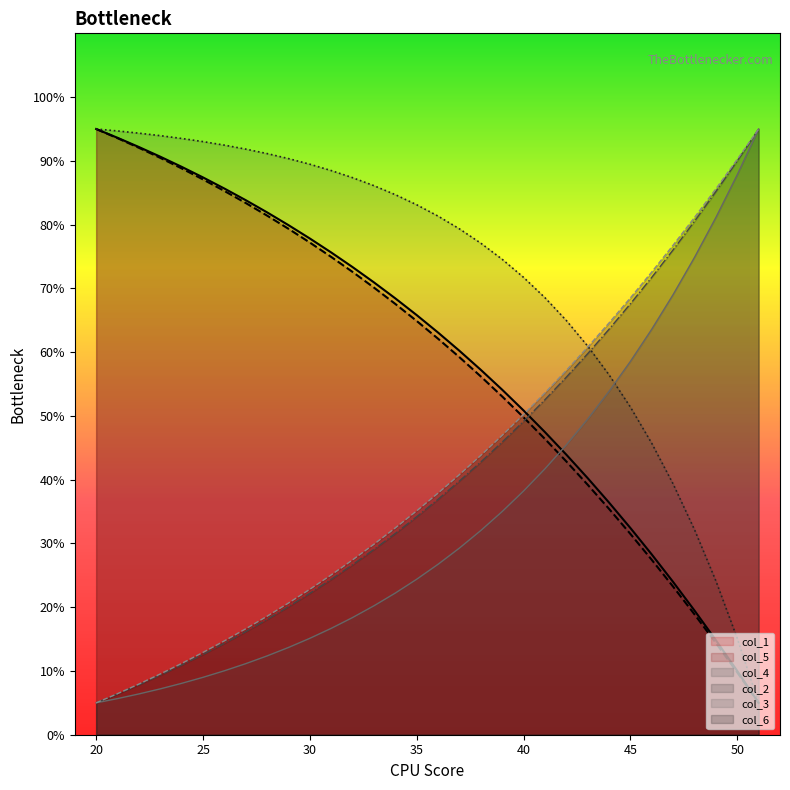

True or false: col_3 and col_2 intersect in this chart.

False